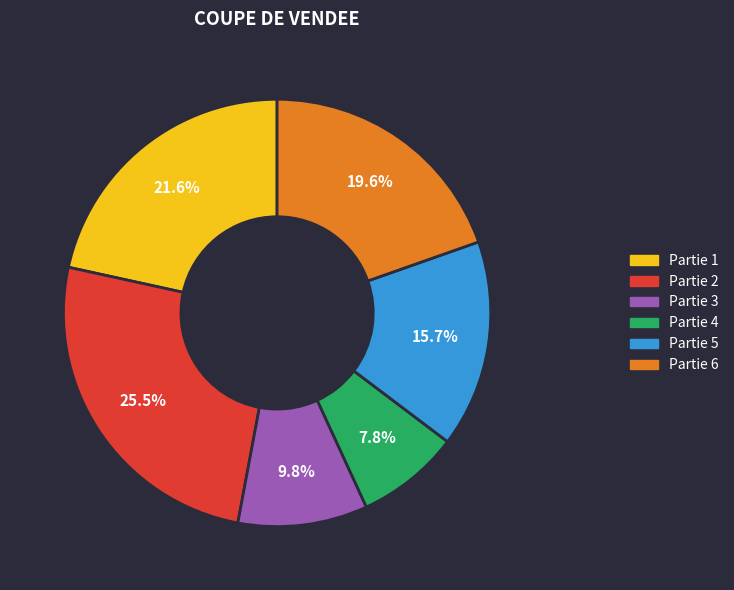

Does any single category account for the majority?

No